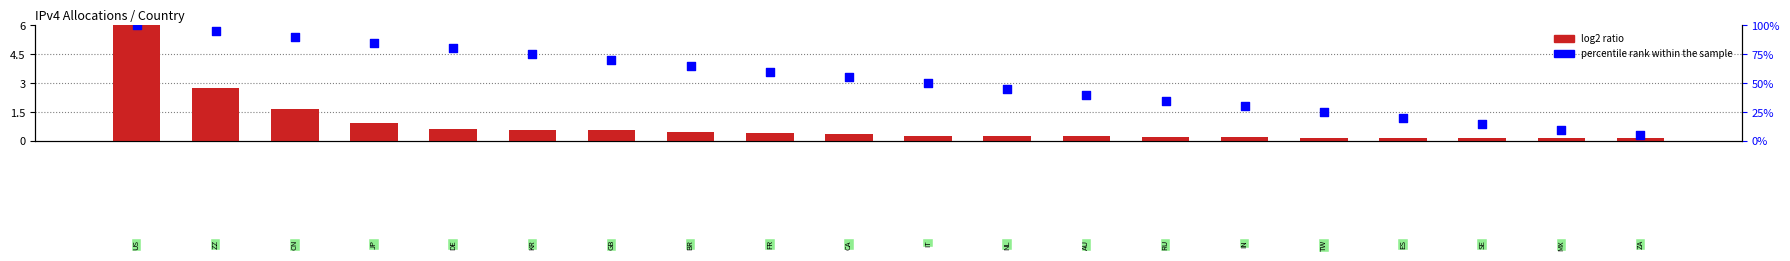

Which series contains the lowest Y value?

log2 ratio